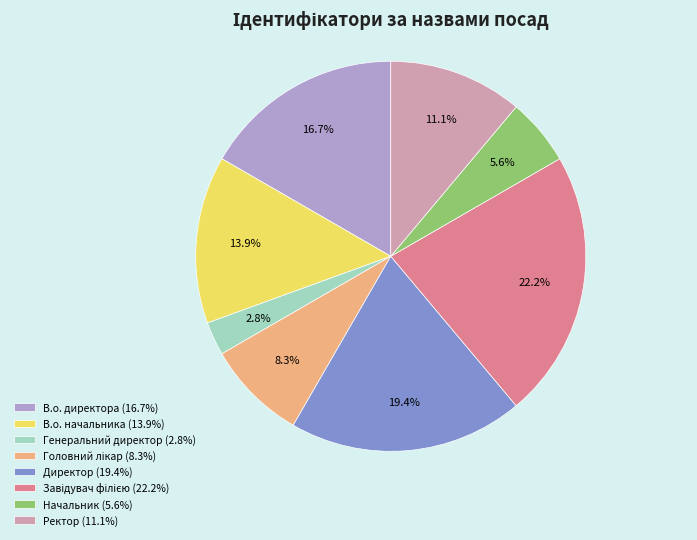

Which category has the smallest portion of the pie?

Генеральний директор